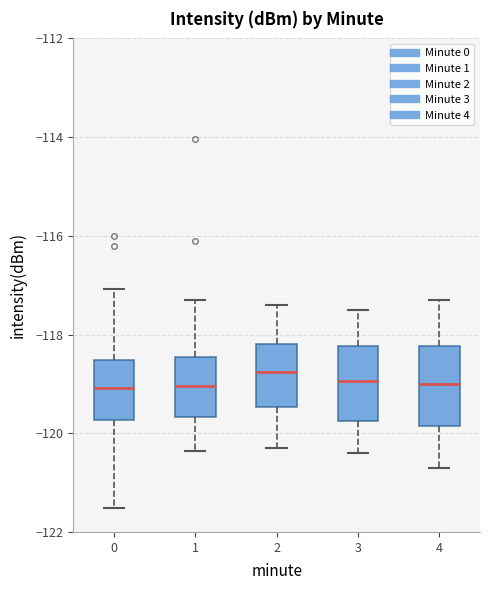

Reading left to right, read every box against the y-axis: the position of its median line, the range the box covers, and the ends of its whiskers. The values are not printed on the chart, so give them approximately, as read against the axis.

0: median -119.0, box -119.8 to -118.6, whiskers -121.6 to -117.0
1: median -119.0, box -119.6 to -118.4, whiskers -120.4 to -117.2
2: median -118.8, box -119.4 to -118.2, whiskers -120.2 to -117.4
3: median -119.0, box -119.8 to -118.2, whiskers -120.4 to -117.4
4: median -119.0, box -119.8 to -118.2, whiskers -120.6 to -117.2